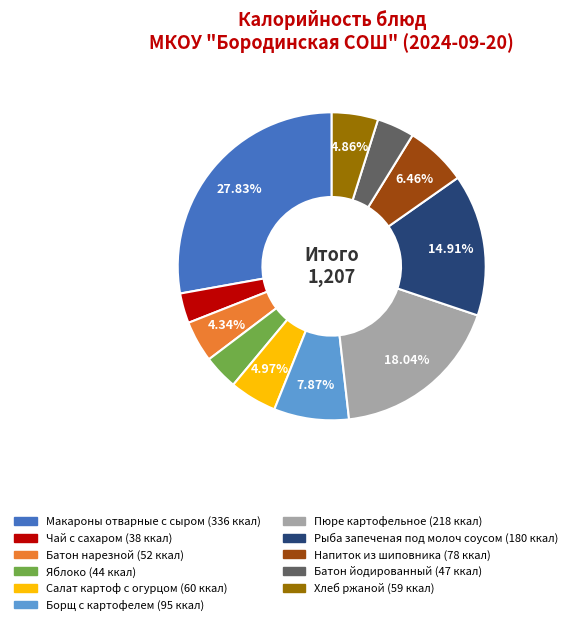

Between Батон йодированный and Чай с сахаром, which is larger?

Батон йодированный